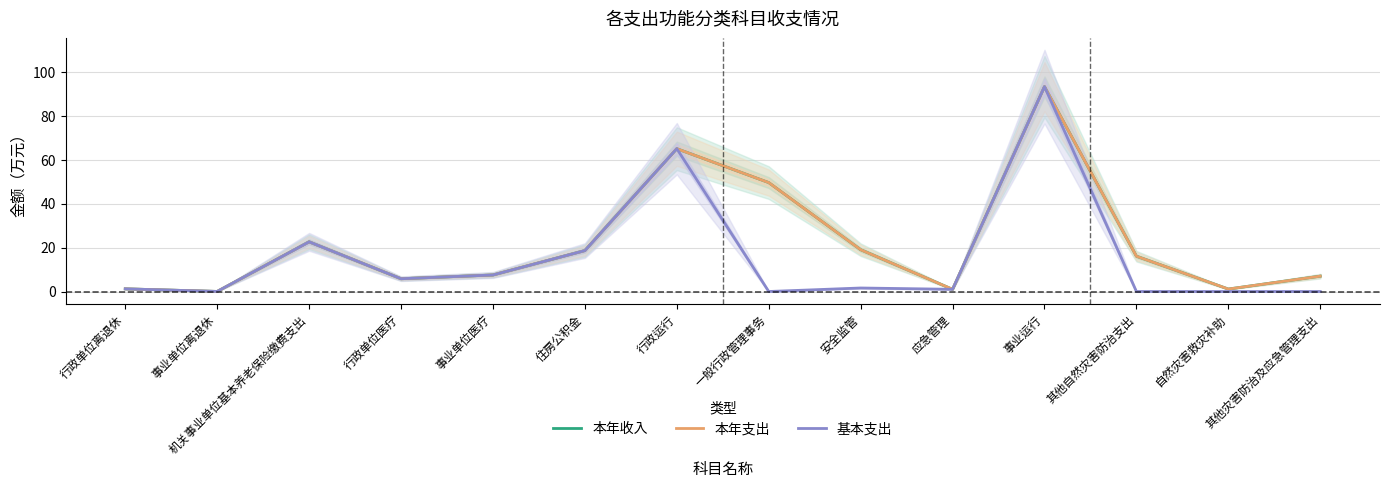

Is it true that 本年收入 equals 137.3 at 事业运行?

False